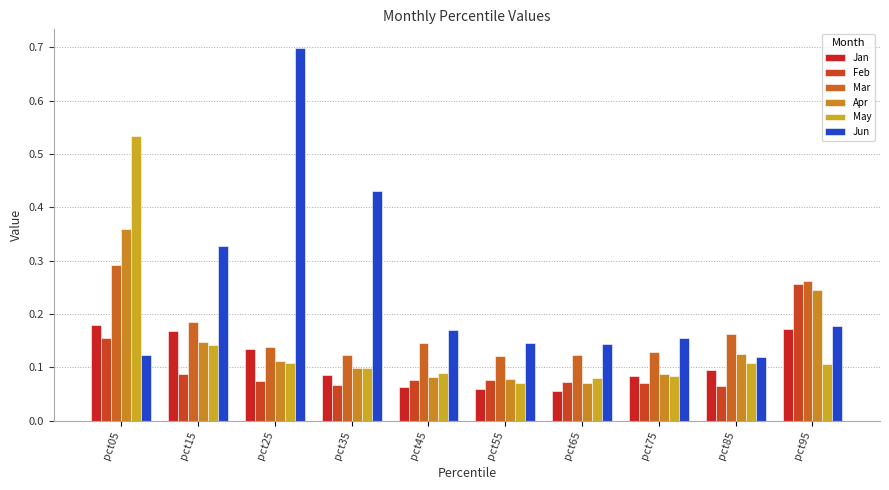

What is the highest value of the Jan series?

0.2